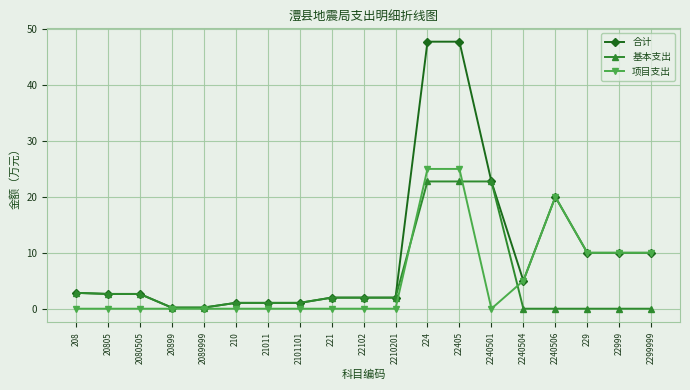

List the series in order of their peak value, highest first.

合计, 项目支出, 基本支出